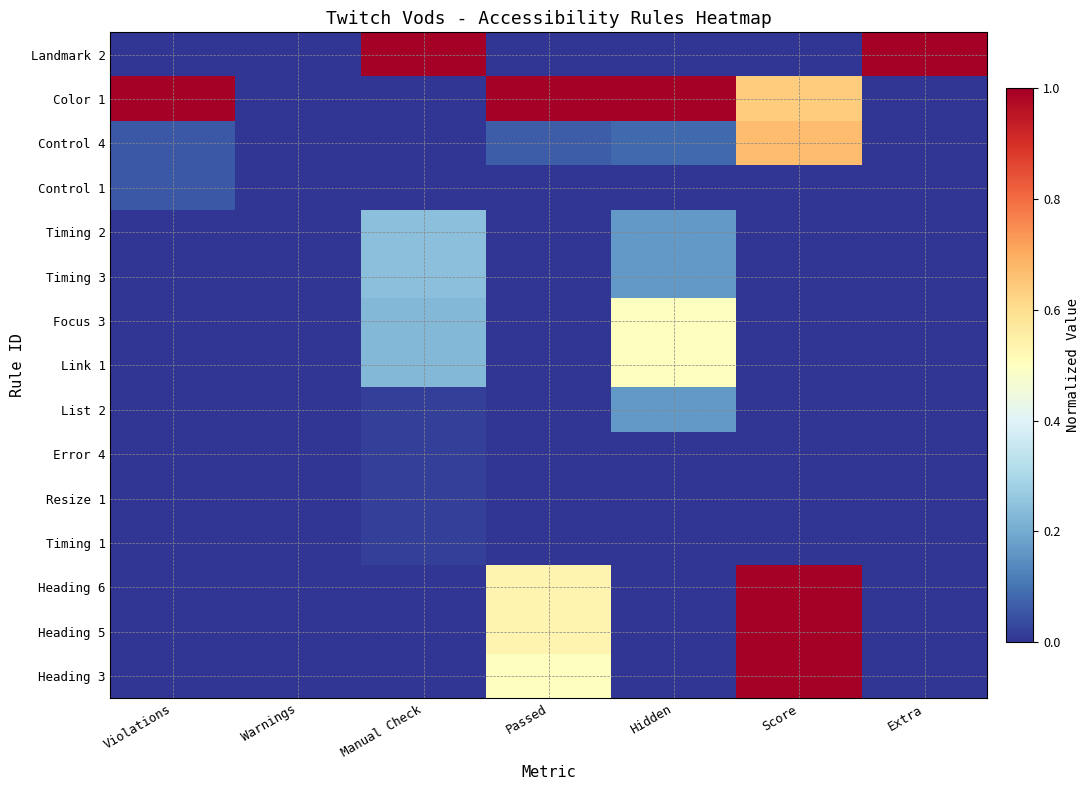

How many categories are shown in the chart?

7